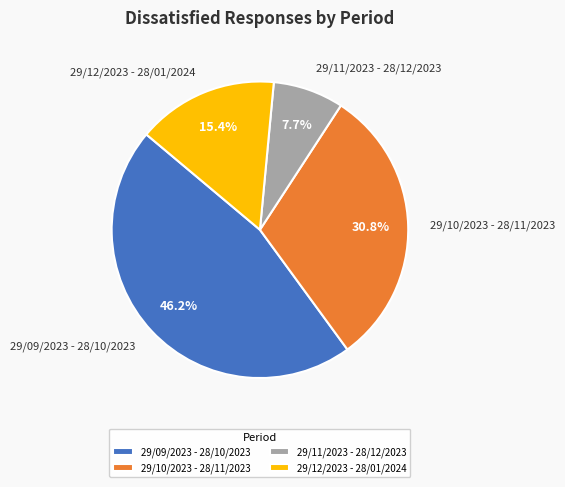

What is the ratio of the value at 29/10/2023 - 28/11/2023 to the value at 29/09/2023 - 28/10/2023?

0.7